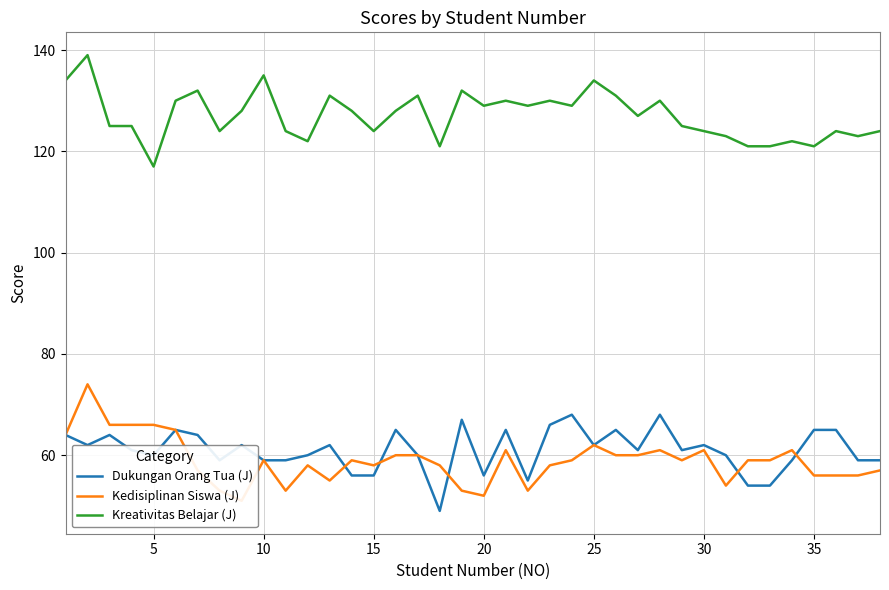

What is the difference between the maximum and minimum values in the Kreativitas Belajar (J) series?

22